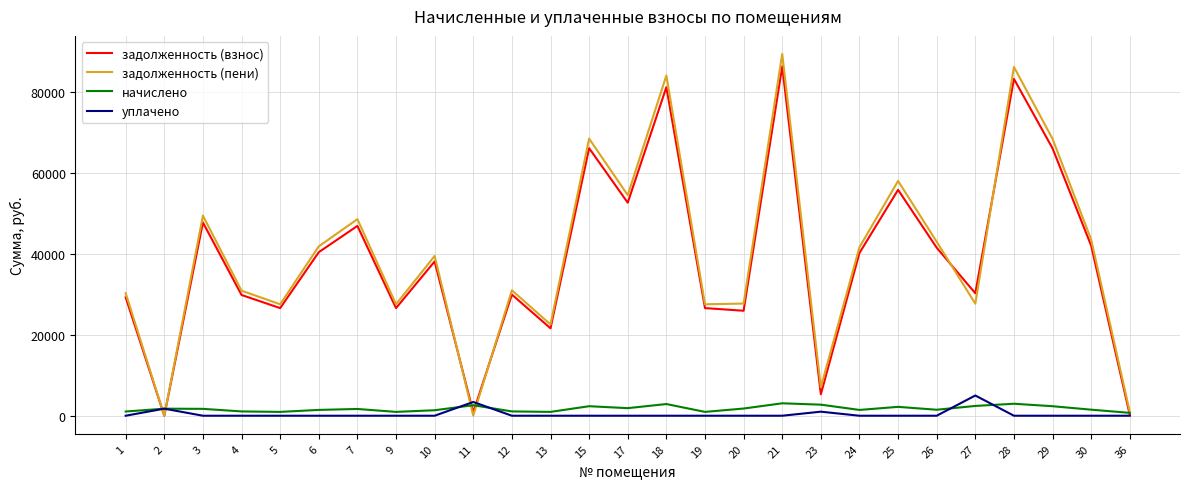

What is the maximum value for начислено?

3072.5